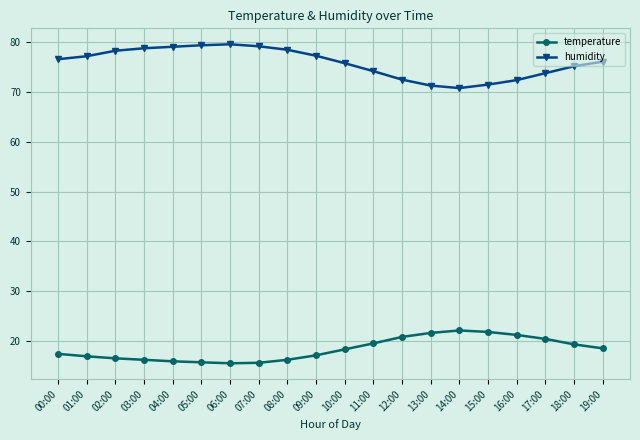

What is the maximum value for humidity?

79.6